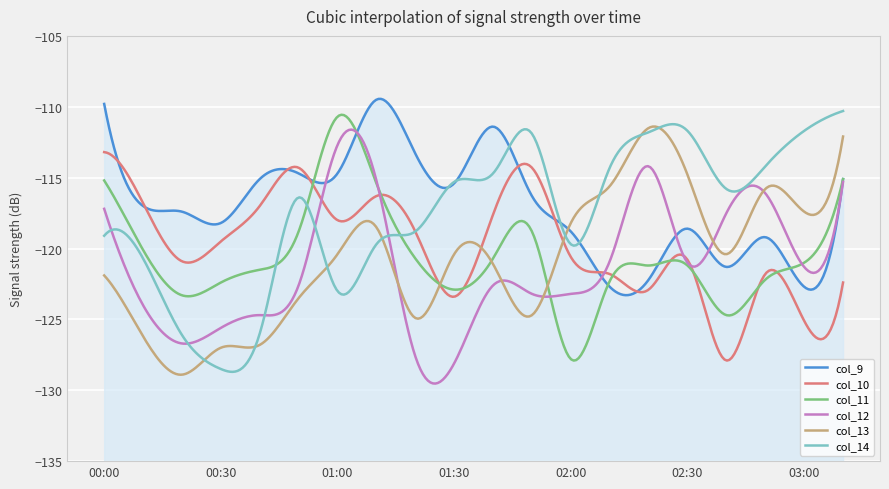

How many intersections are there between col_11 and col_12?

4